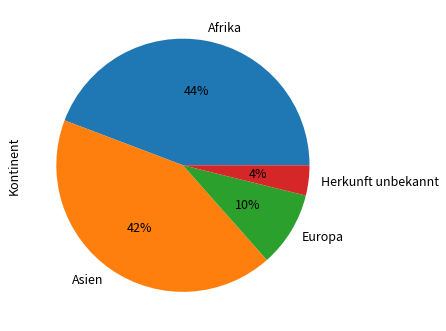

What percentage is the Asien slice, to the nearest percent?

42%